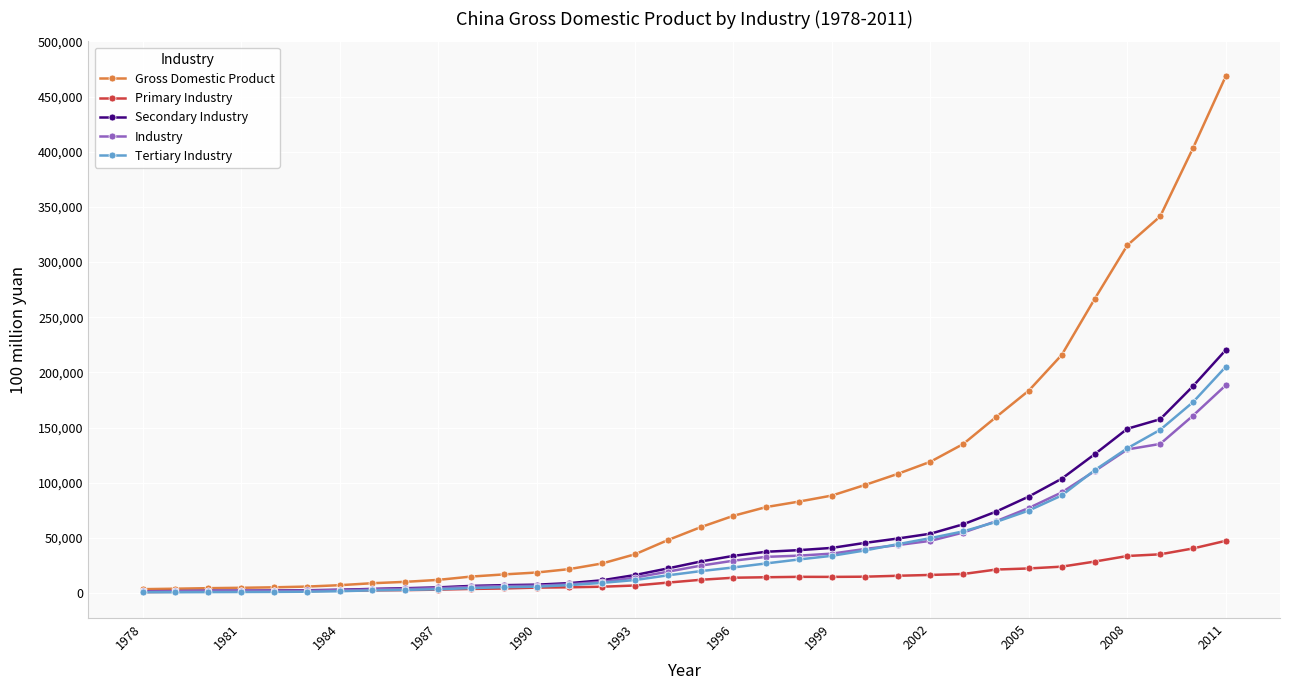

Does the chart display data point markers on the line(s)?

Yes